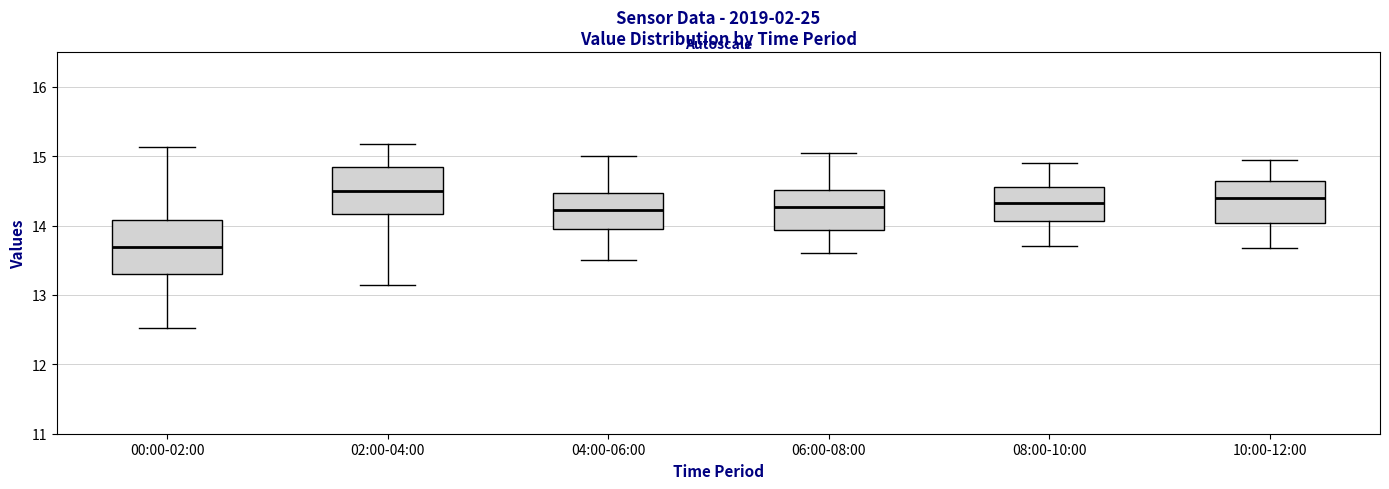

Which box's median line is the lowest?

00:00-02:00